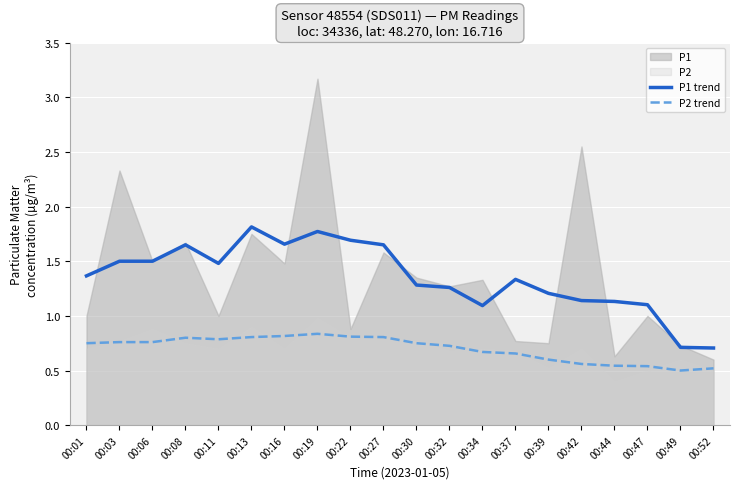

What is the difference between the second highest and minimum values in the P2 trend series?

0.3